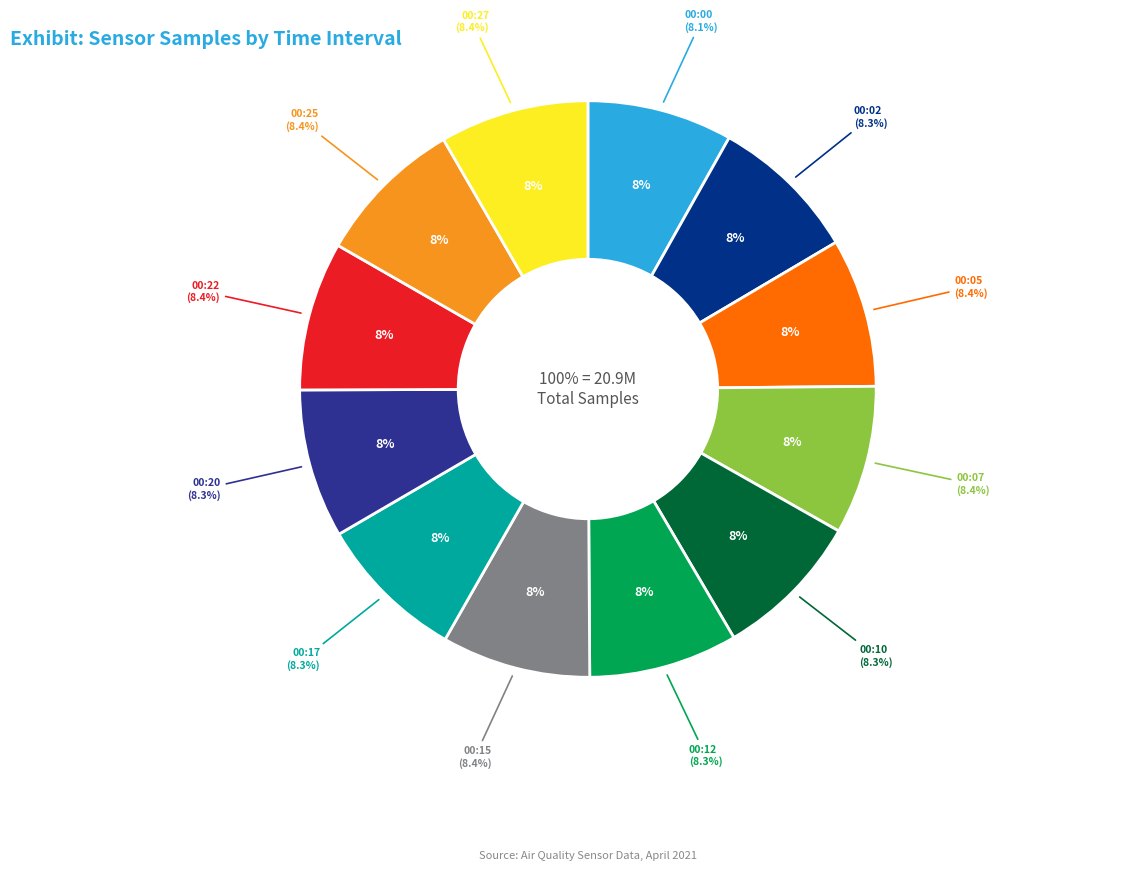

Rank the categories by value from lowest to highest.

00:00, 00:10, 00:02, 00:17, 00:12, 00:20, 00:07, 00:15, 00:25, 00:27, 00:05, 00:22